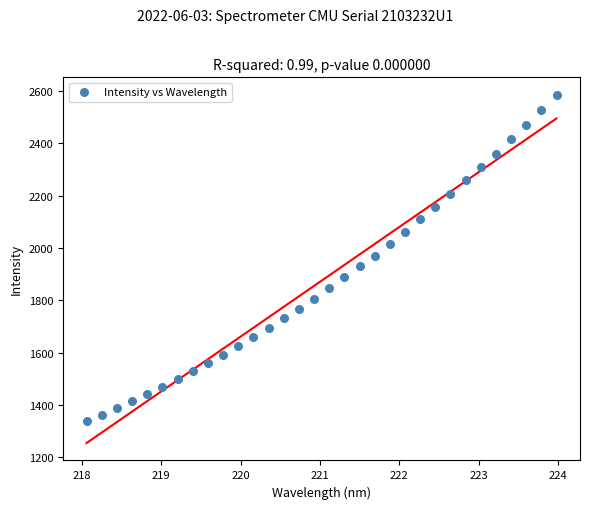

What is the range of X values (max minus min)?

5.9